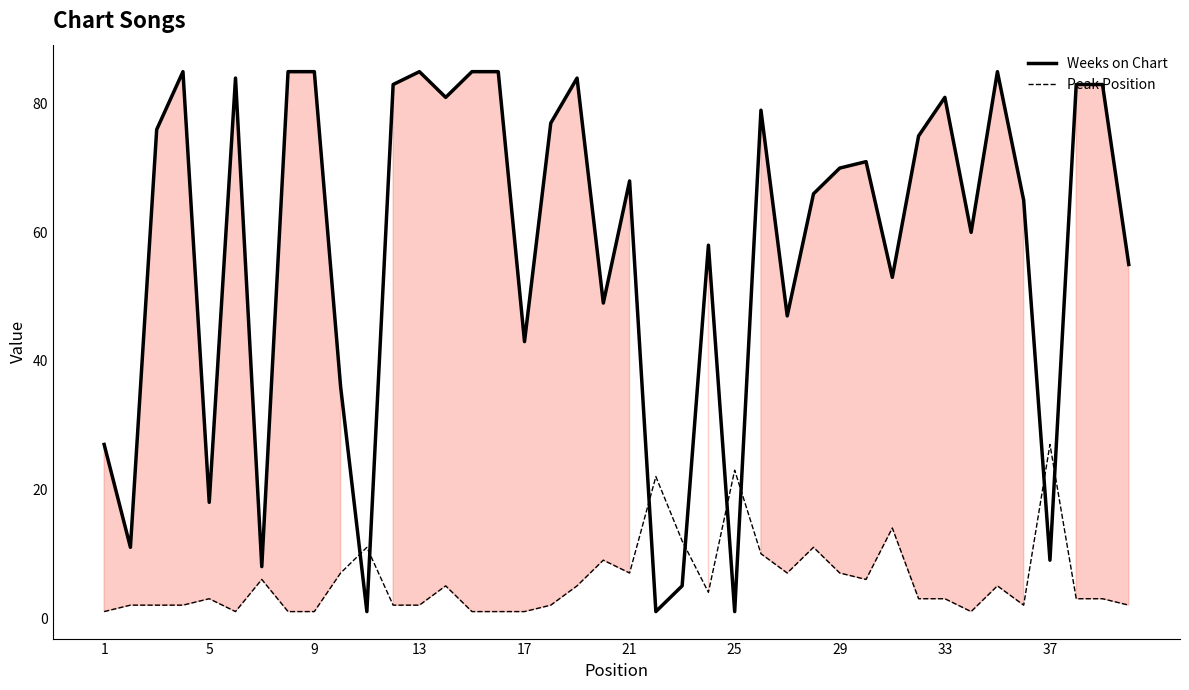

How many distinct data groups are displayed?

2